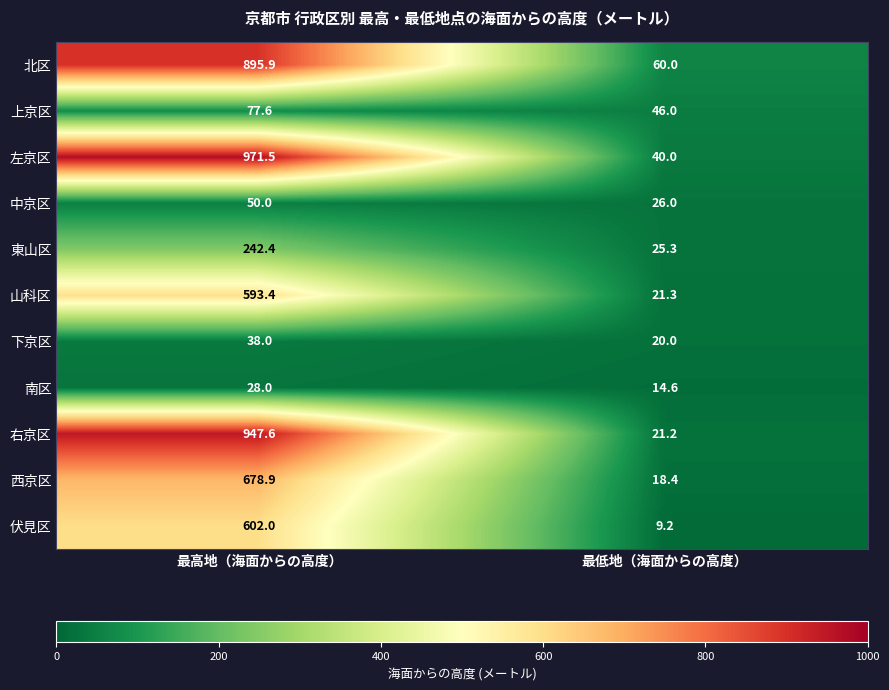

Which series has the widest spread of values?

左京区